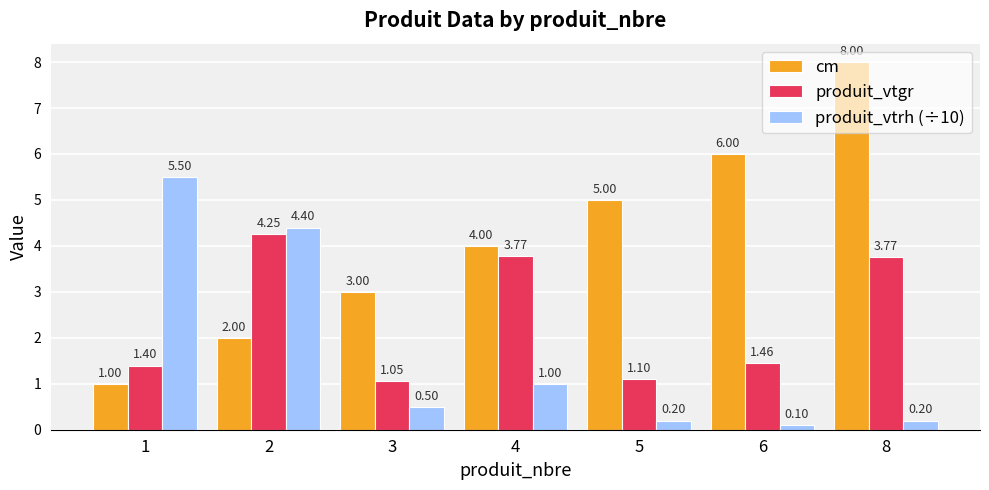

Which series has the largest total across all categories?

cm